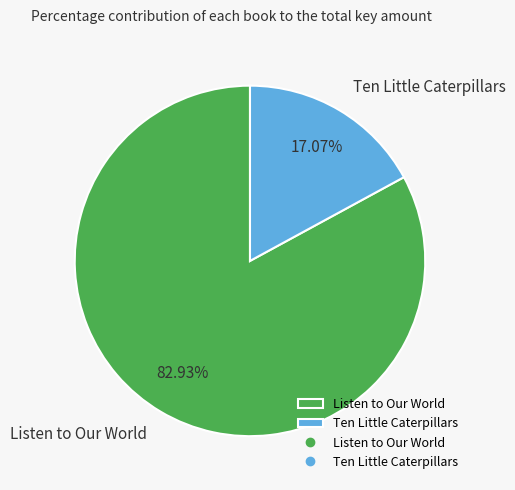

Rank the categories by value from highest to lowest.

Listen to Our World, Ten Little Caterpillars